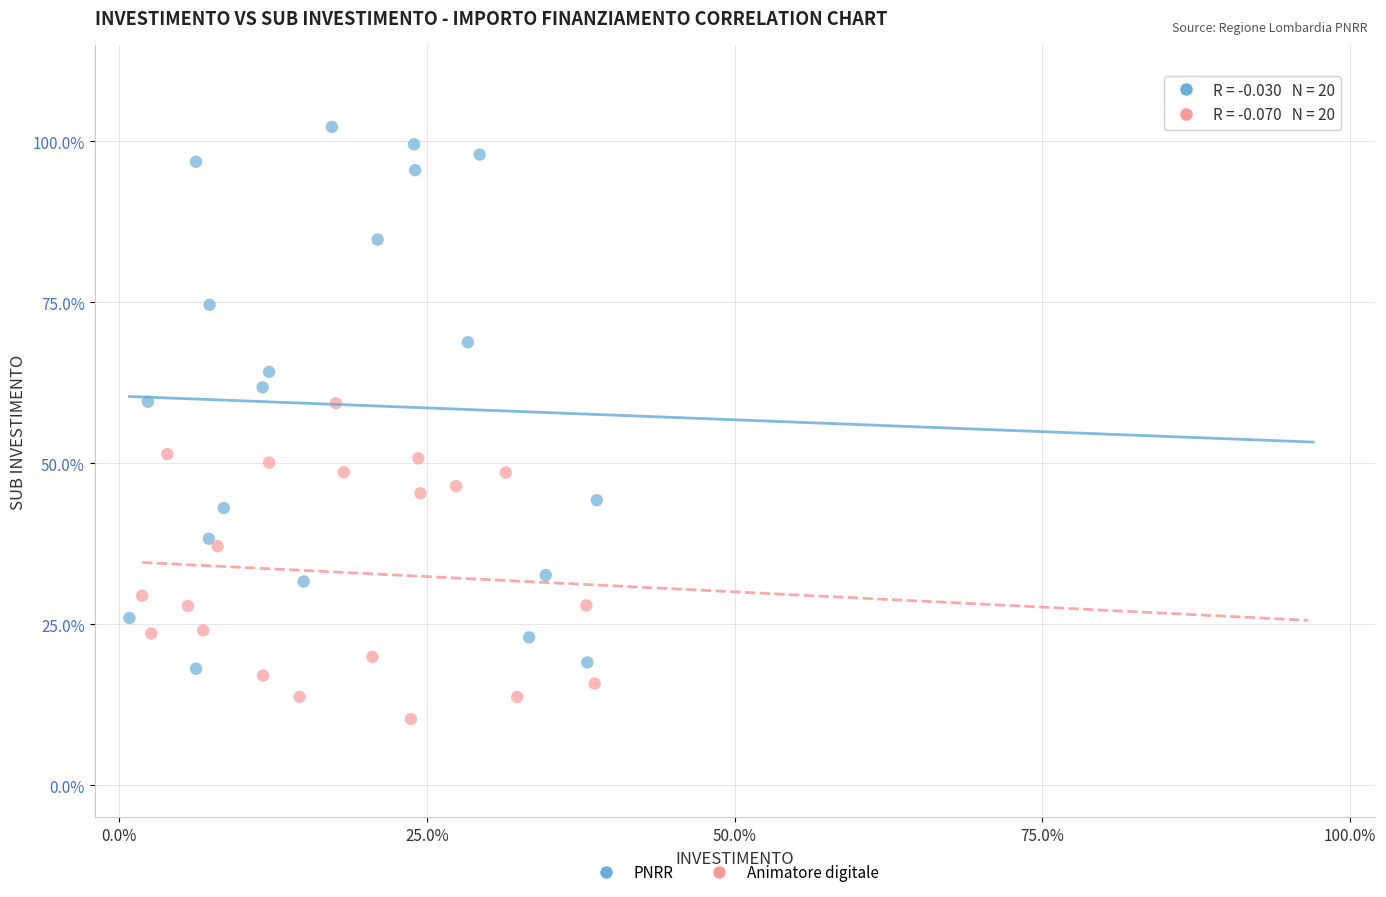

Which series reaches the minimum Y coordinate?

Animatore digitale